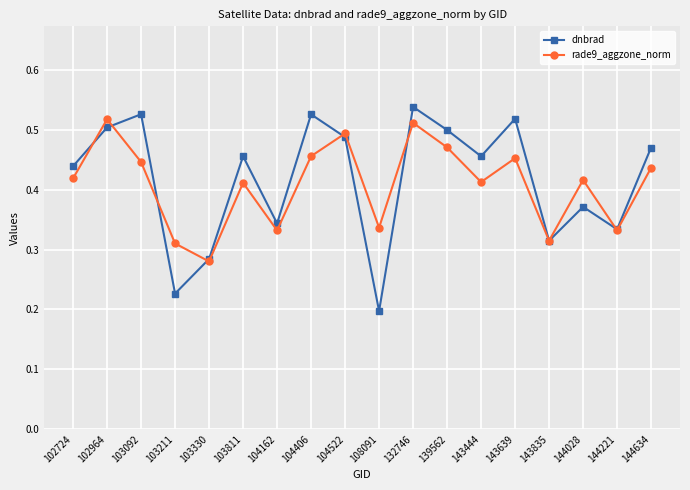

At which category is the sum across all series the highest?

132746